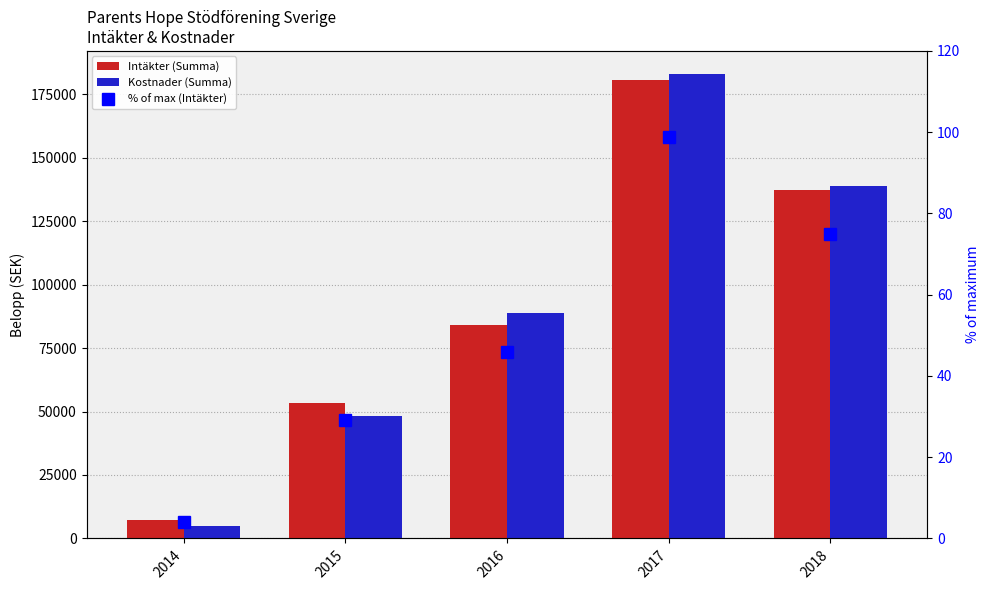

At how many categories does at least one series exceed 96173?

2